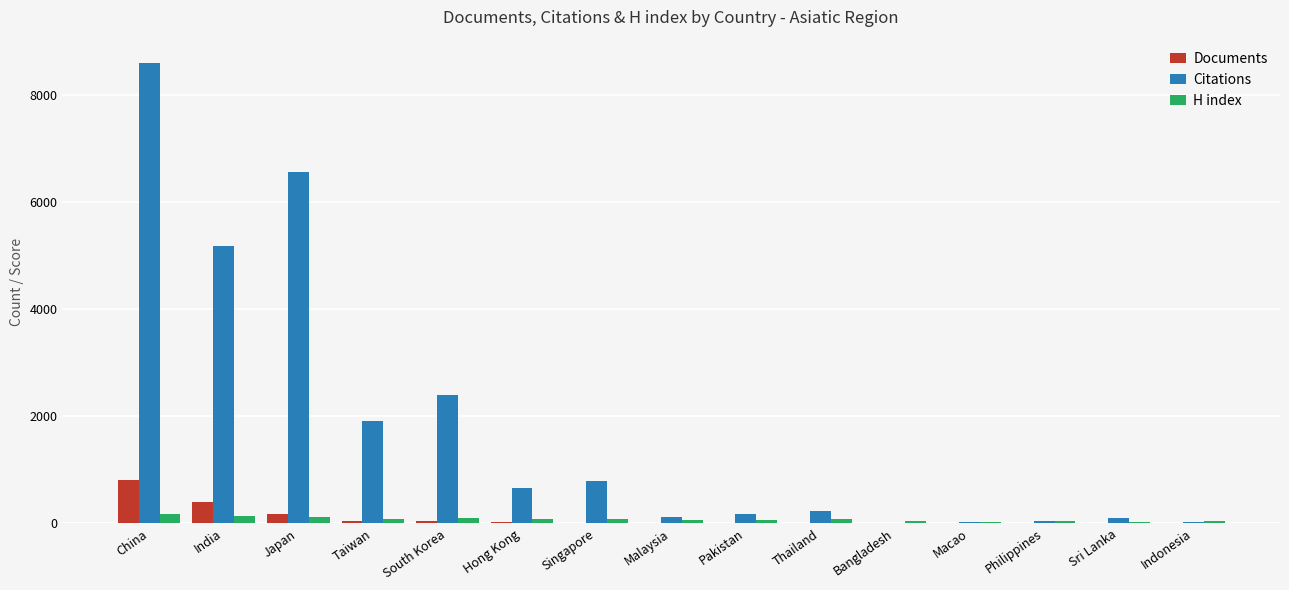

Is the value of Documents at India greater than the value of H index at India?

Yes